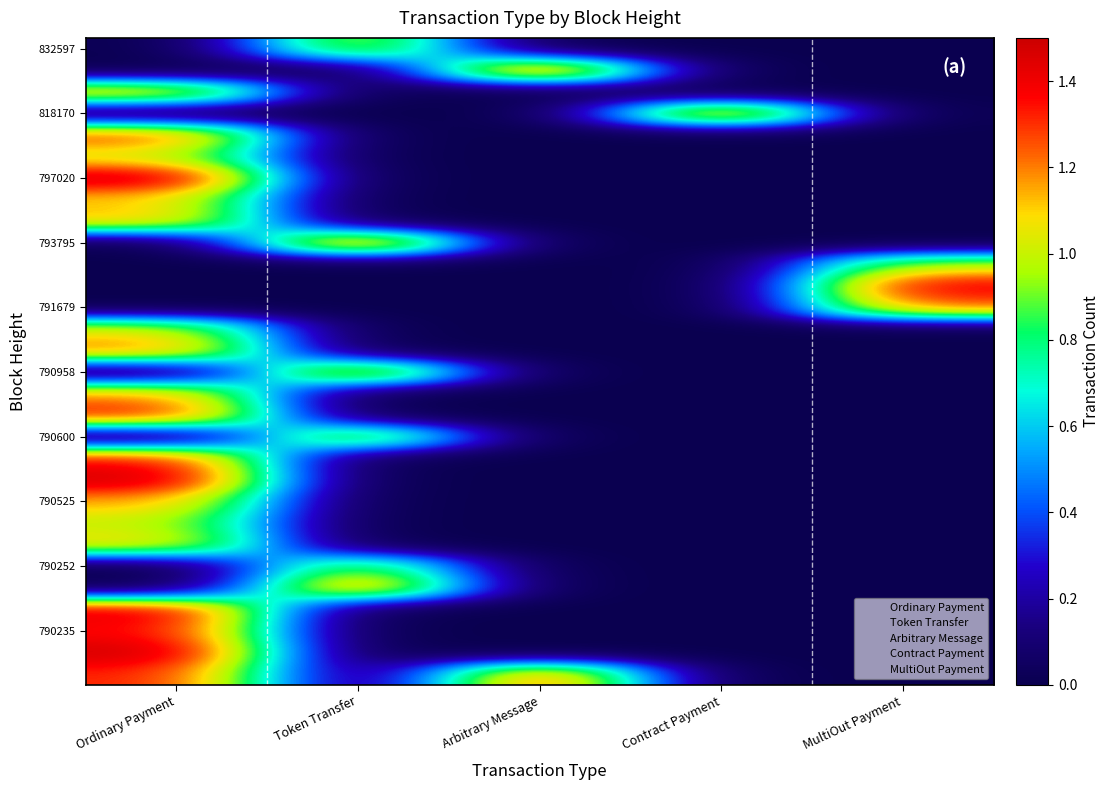

What is the spread (max minus min) of values at MultiOut Payment?

1.4